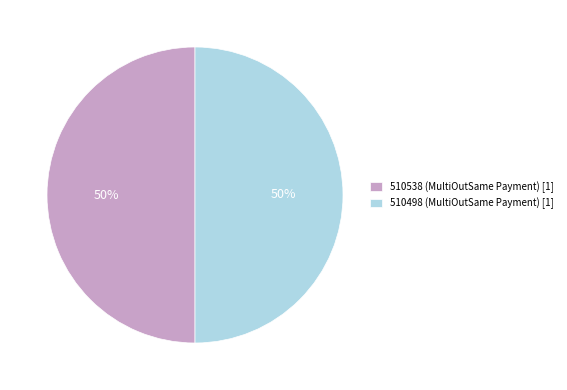

Do 510498 (MultiOutSame Payment) [1] and 510538 (MultiOutSame Payment) [1] together represent more than half of the pie?

Yes